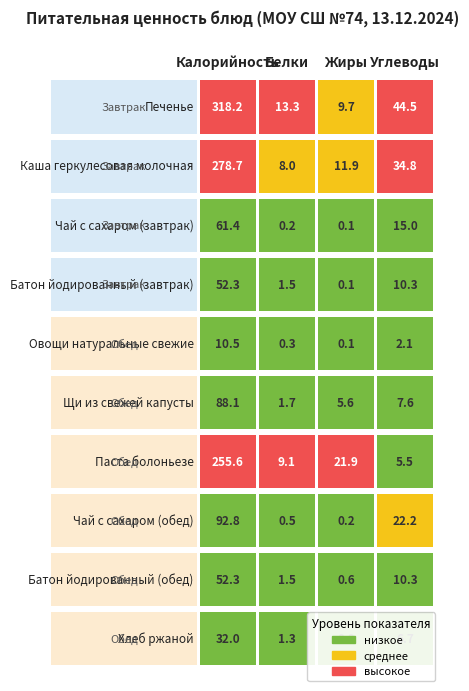

How many categories are shown in the chart?

4